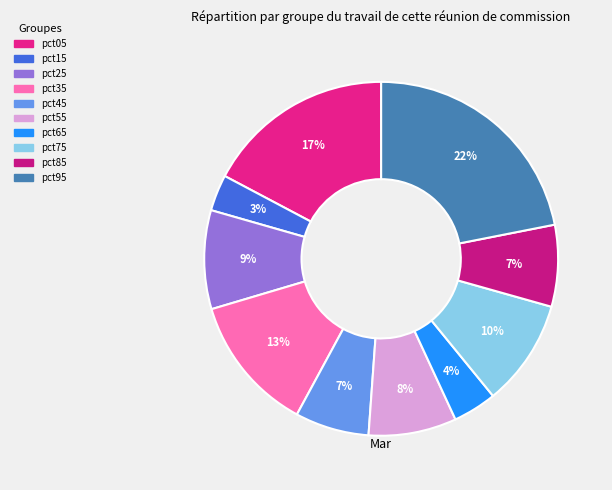

Rank the categories by value from highest to lowest.

pct95, pct05, pct35, pct75, pct25, pct55, pct85, pct45, pct65, pct15